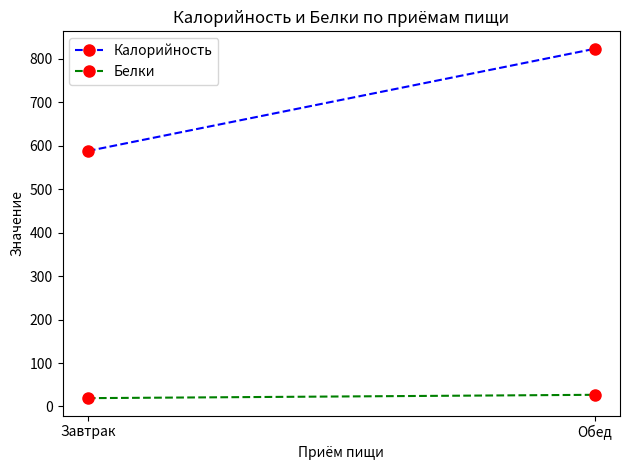

Which series has the largest total across all categories?

Калорийность